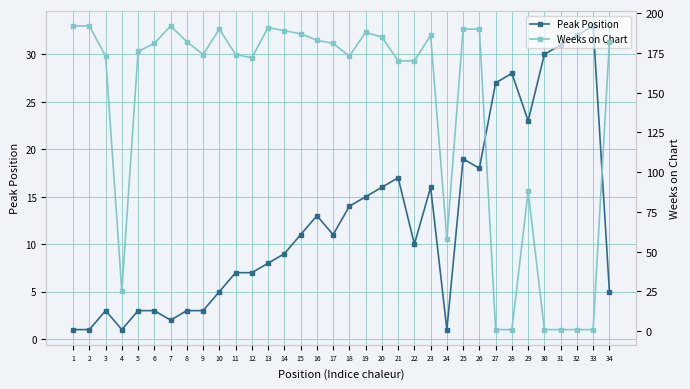

Which series changed the most between 1 and 10?

Peak Position